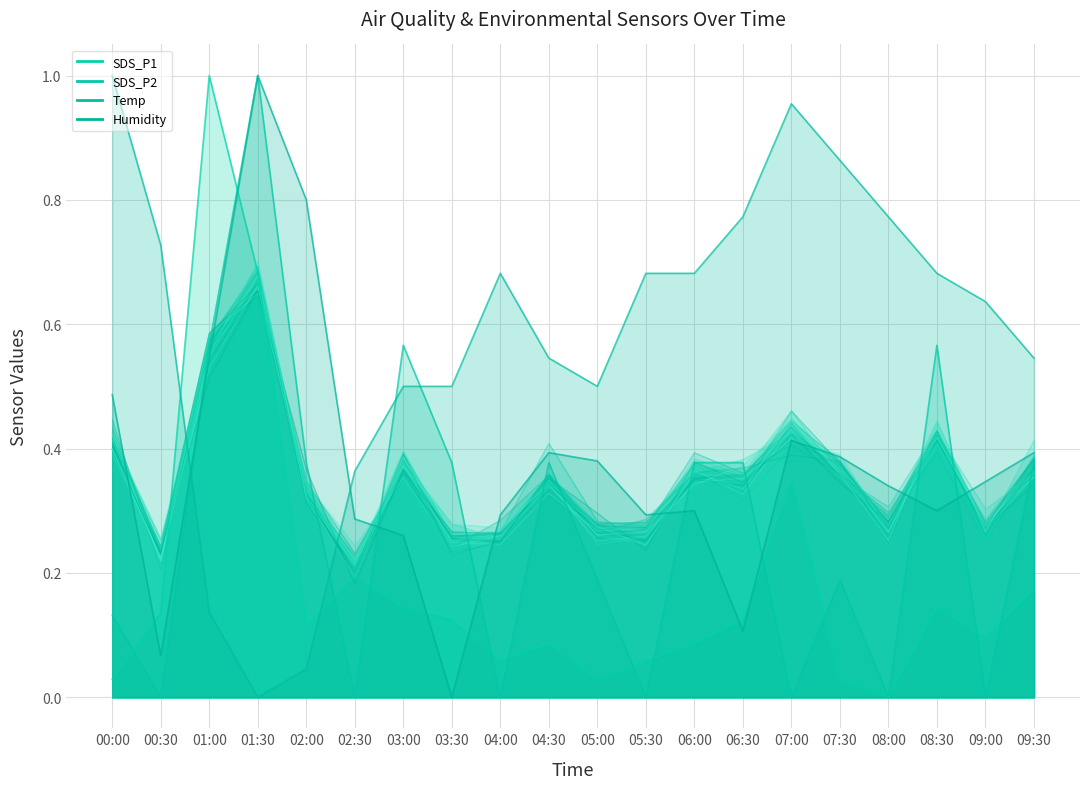

The Humidity series shows 0.7 at 07:30. True or false?

False